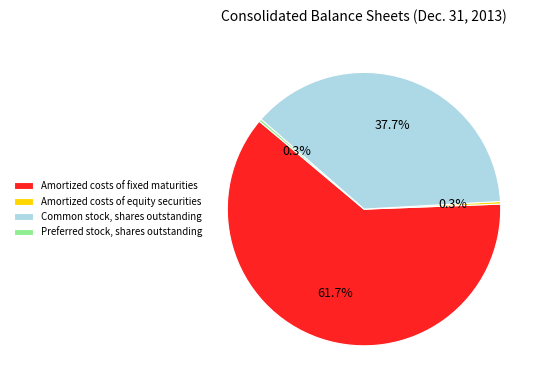

What percentage do Amortized costs of fixed maturities and Preferred stock, shares outstanding together represent?

62.0%